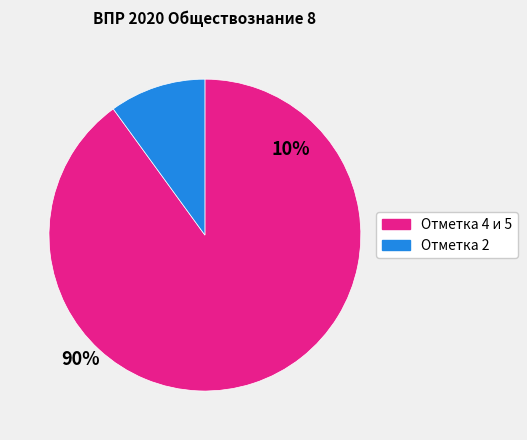

Is there any slice that represents more than half of the pie?

Yes